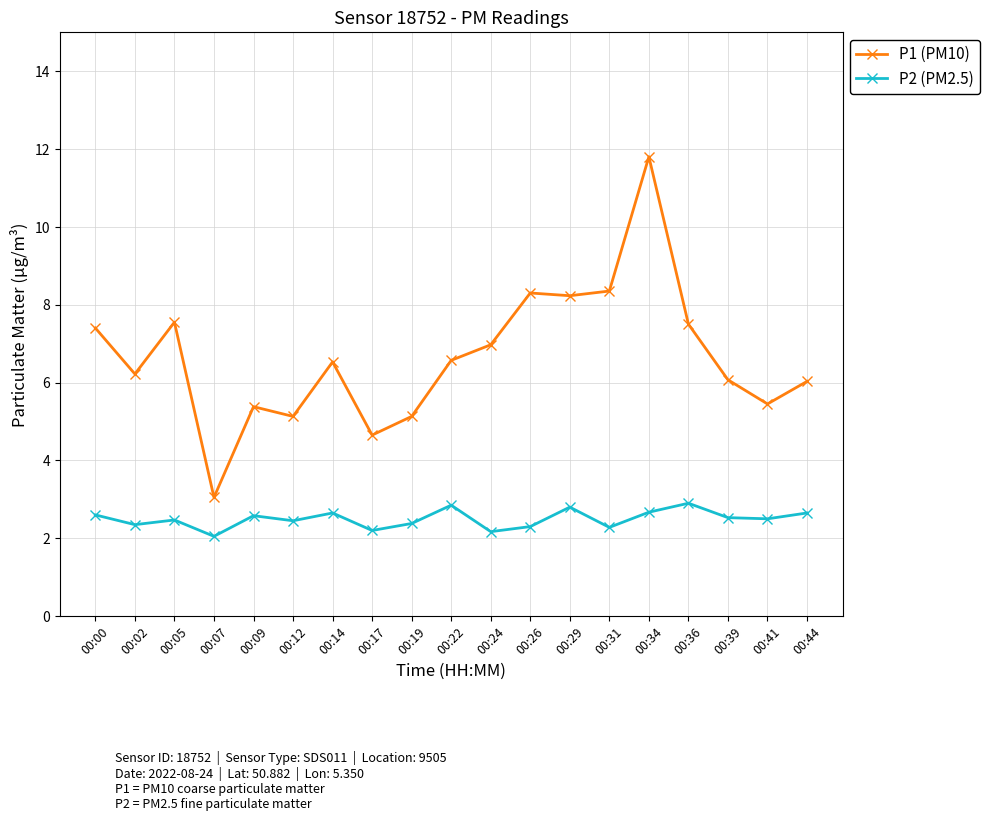

The P2 (PM2.5) series shows 1.3 at 00:36. True or false?

False